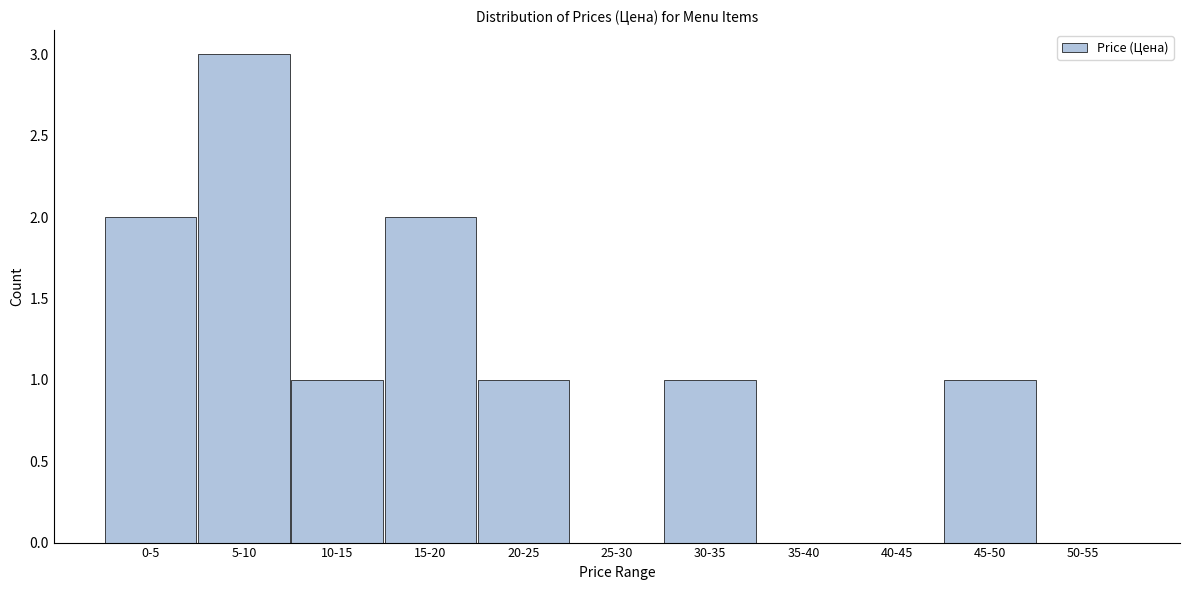

Reading left to right, what are all the values shown in this chart?

0-5=2	5-10=3	10-15=1	15-20=2	20-25=1	25-30=0	30-35=1	35-40=0	40-45=0	45-50=1	50-55=0